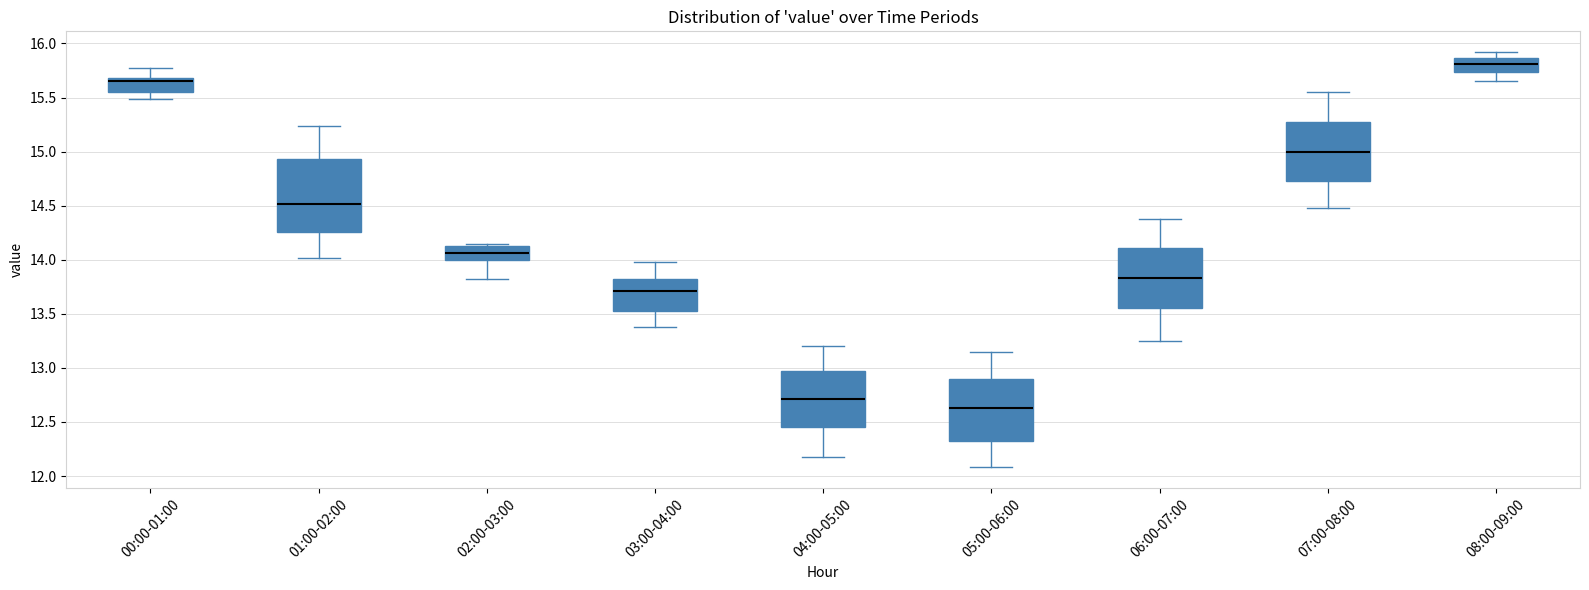

Where does the lower whisker of the box for 01:00-02:00 end on the y-axis? The values are not printed on the chart, so give them approximately, as read against the axis.

14.00